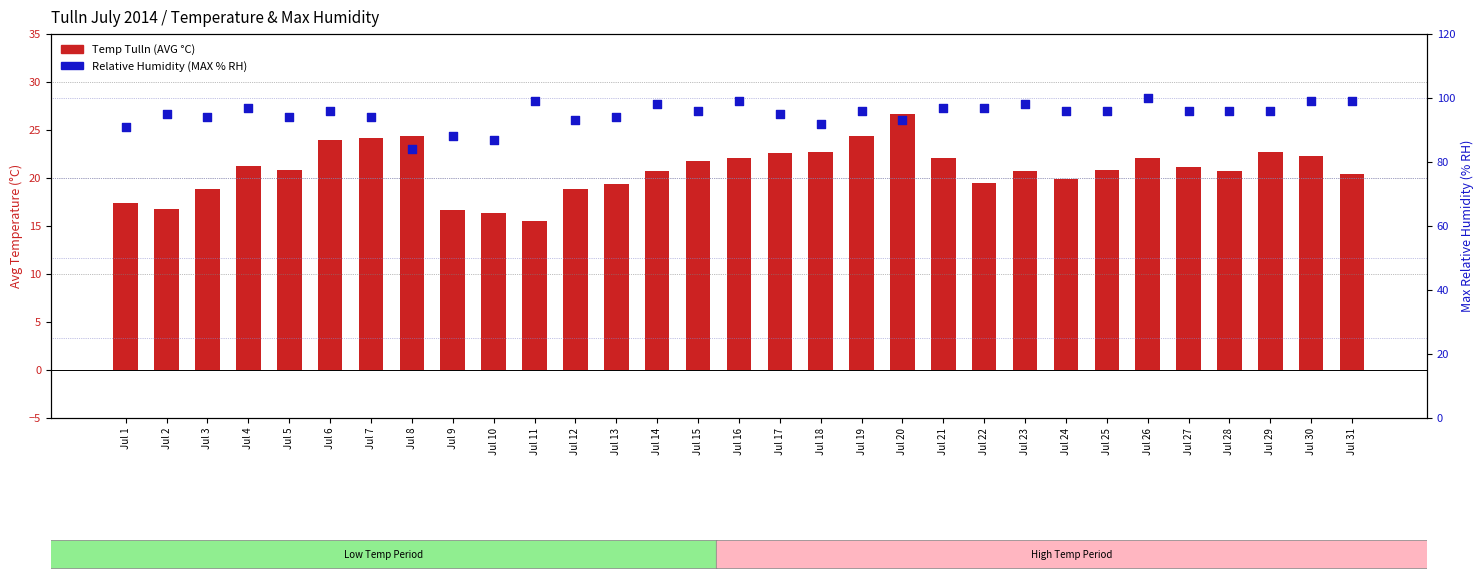

At how many categories does at least one series exceed 86?

30